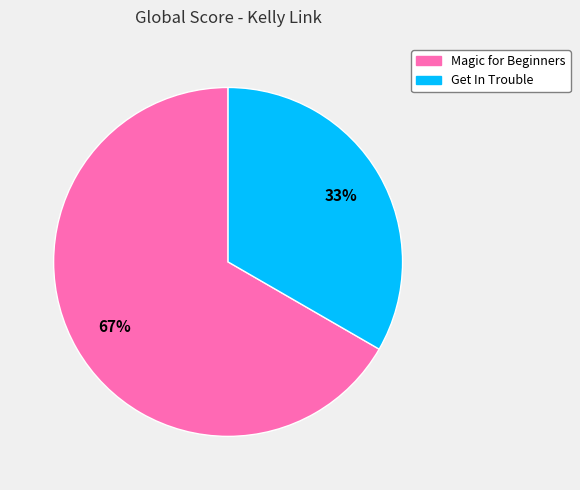

To the nearest percent, what is the combined percentage of Magic for Beginners and Get In Trouble?

100%